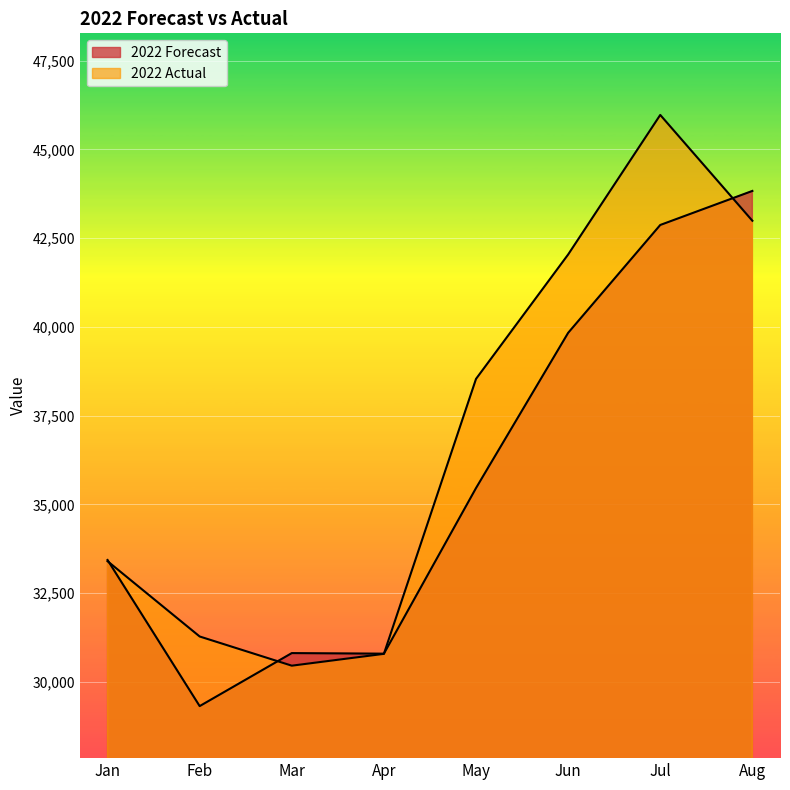

What is the value of the 2022 Forecast point at the 3rd from the left?

30811